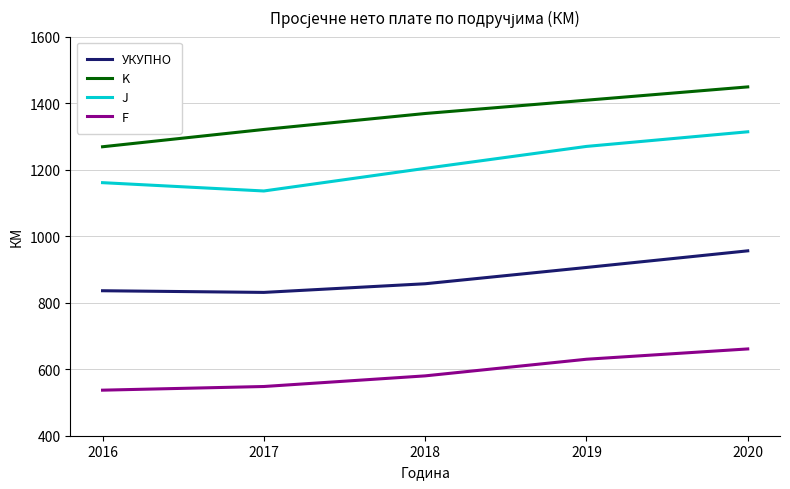

Which series changed the most between 2017 and 2019?

J